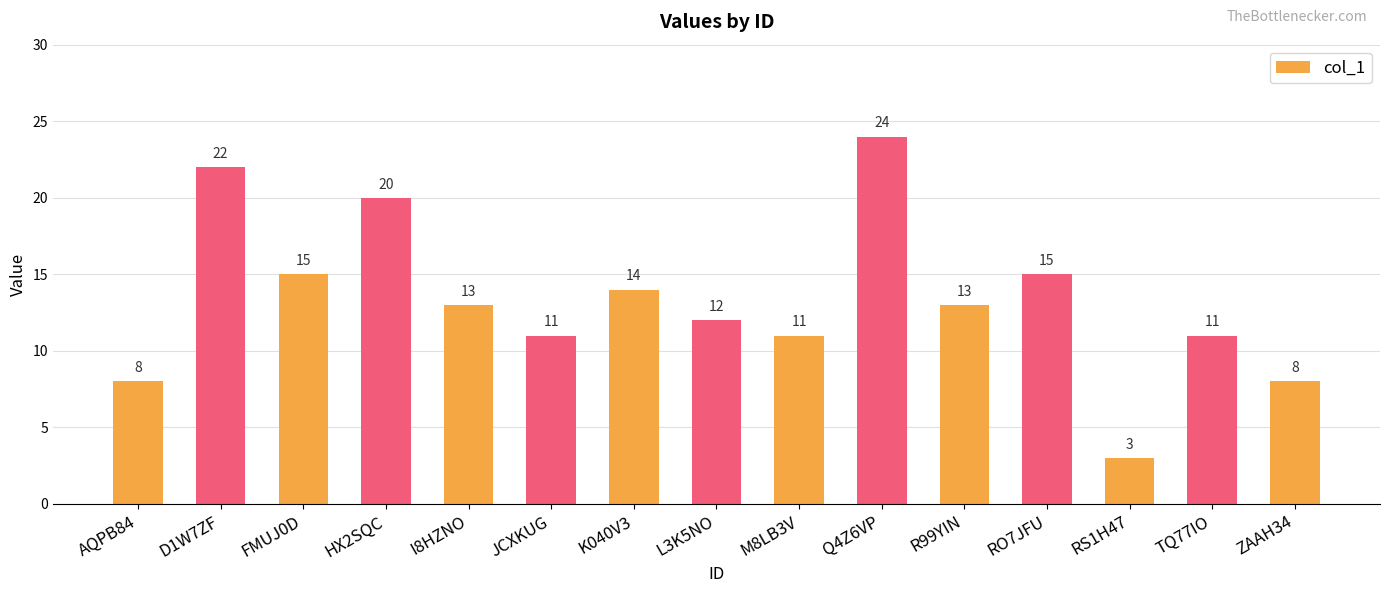

What is the label of the 8th bar from the right?

L3K5NO